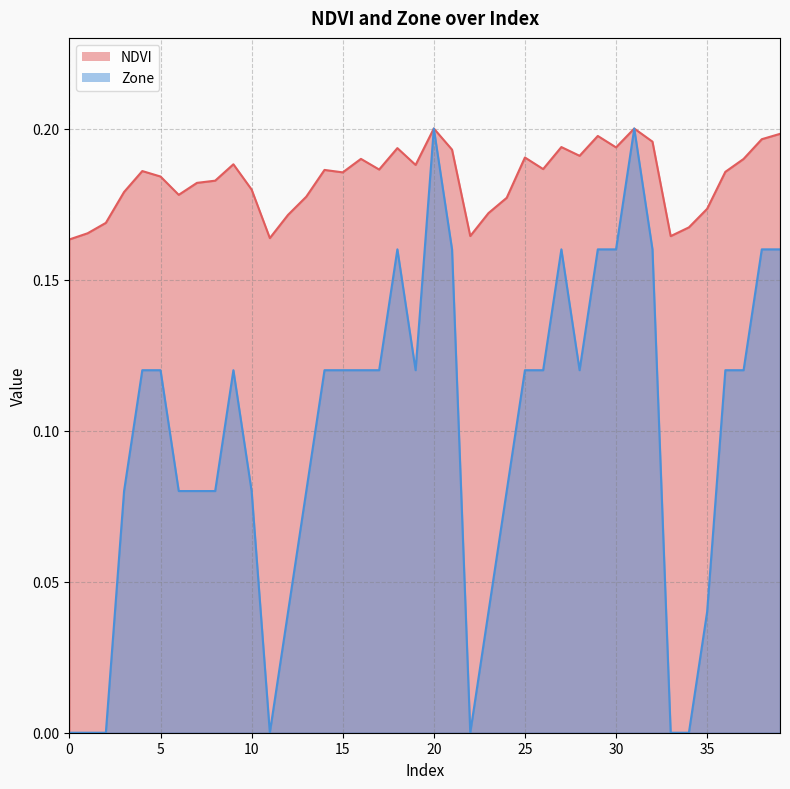

At how many categories does at least one series exceed 0?

40